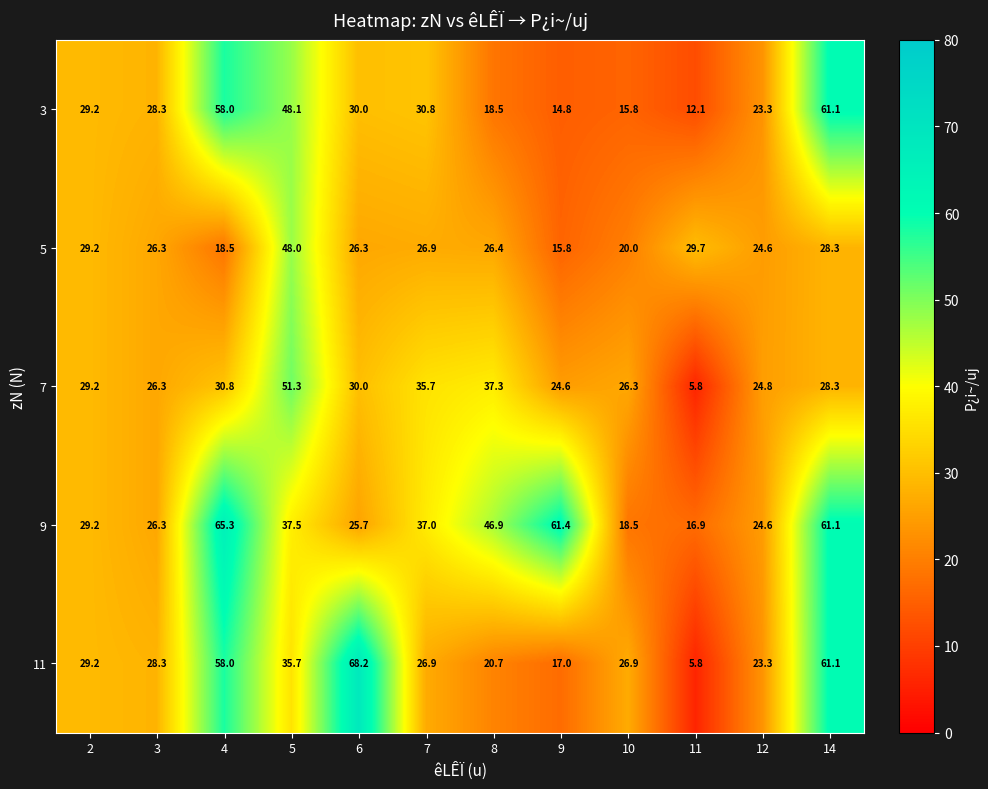

At which category does the chart reach its minimum across all series?

11